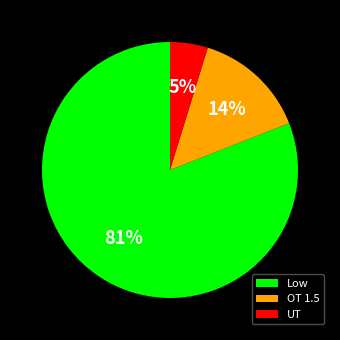

True or false: UT accounts for 5% of the total.

True